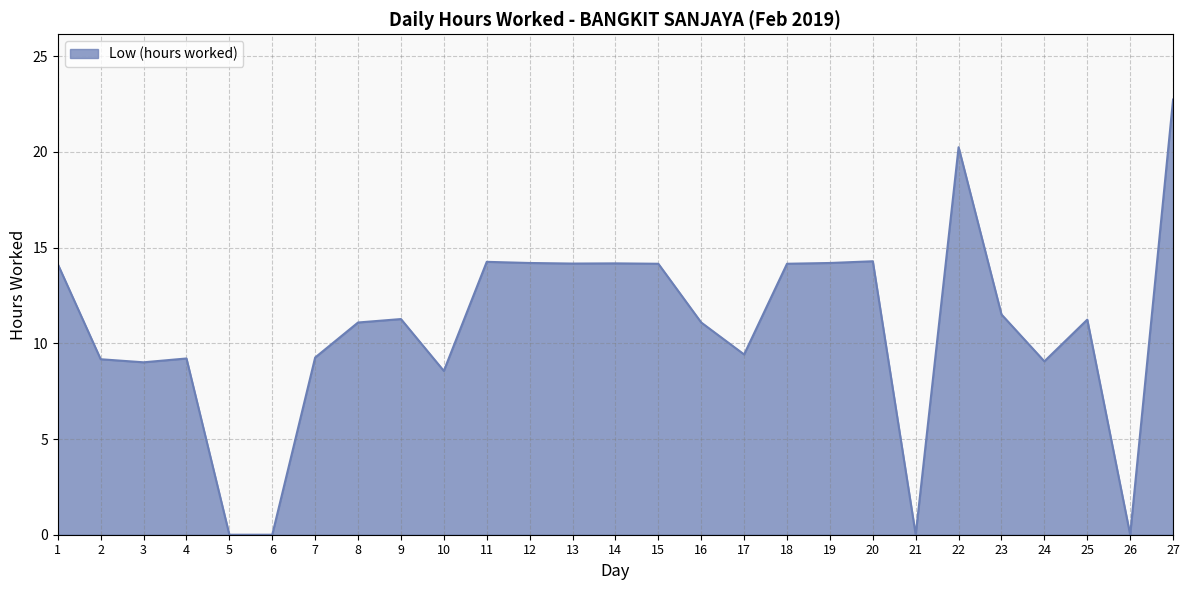

True or false: there are more than 0 points higher than both neighbors.

True